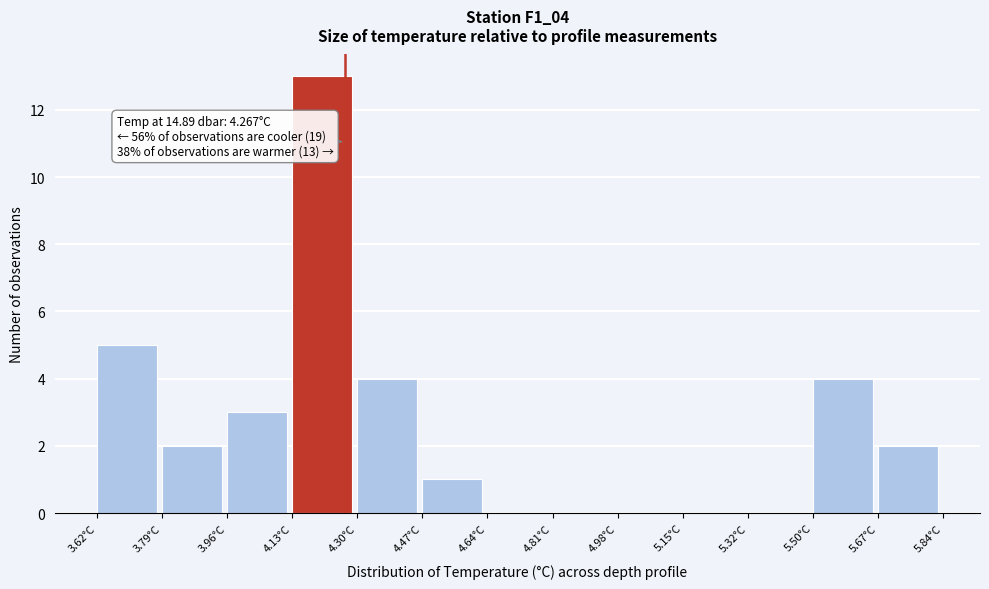

Over which range of the x-axis is the bar tallest?

4.12 to 4.30